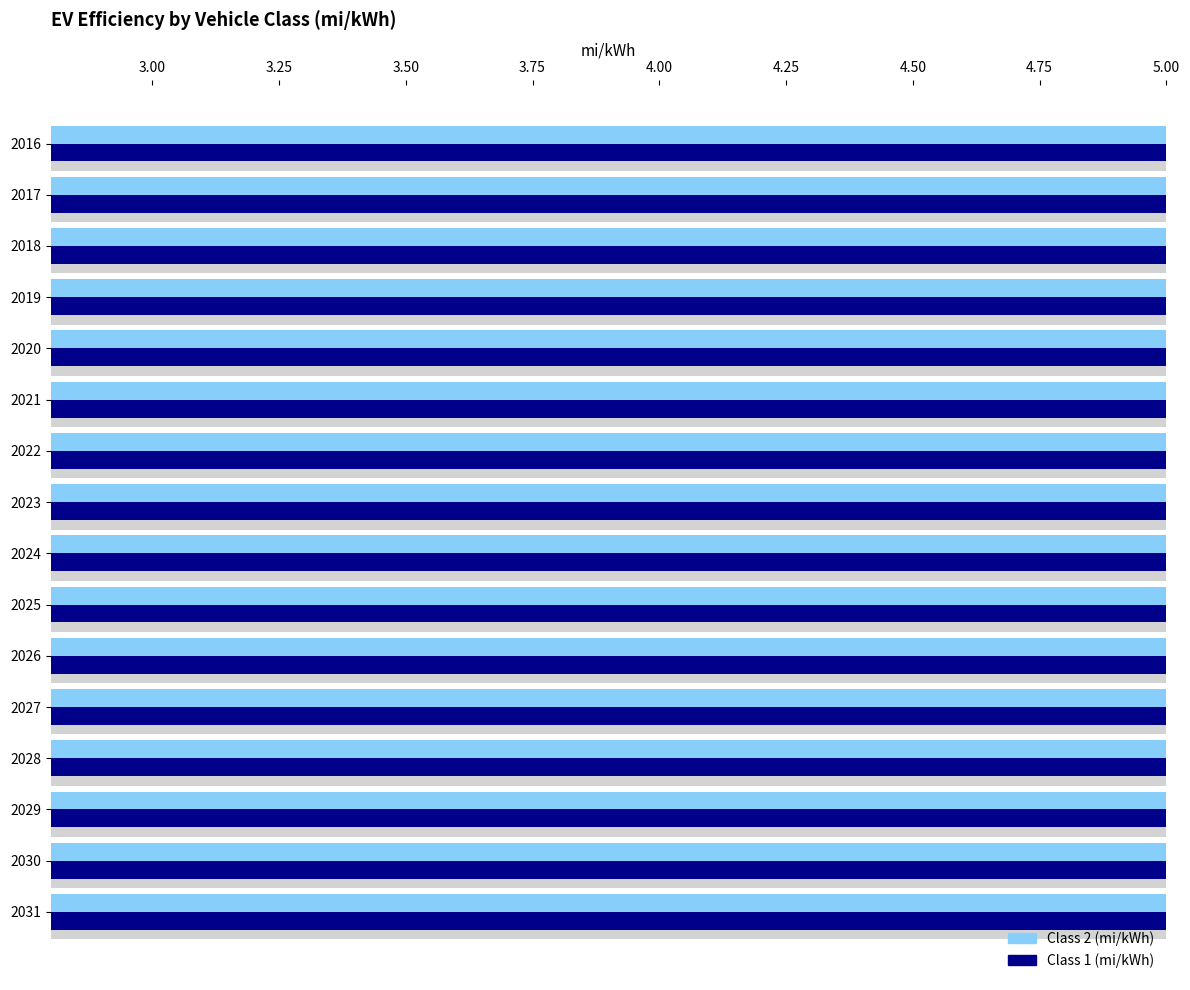

True or false: Class 2 (mi/kWh) has a value of 1.1 at 2031.

False